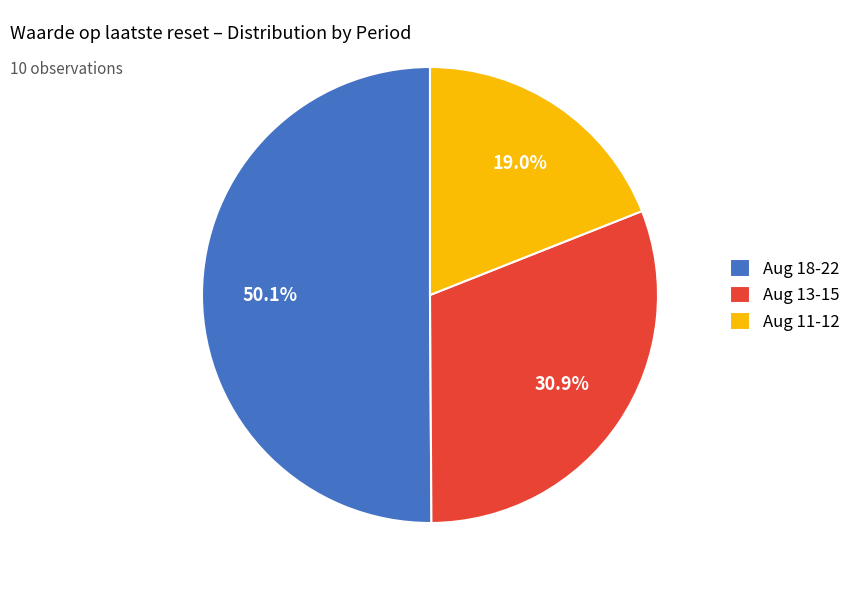

Rank the categories by value from lowest to highest.

Aug 11-12, Aug 13-15, Aug 18-22